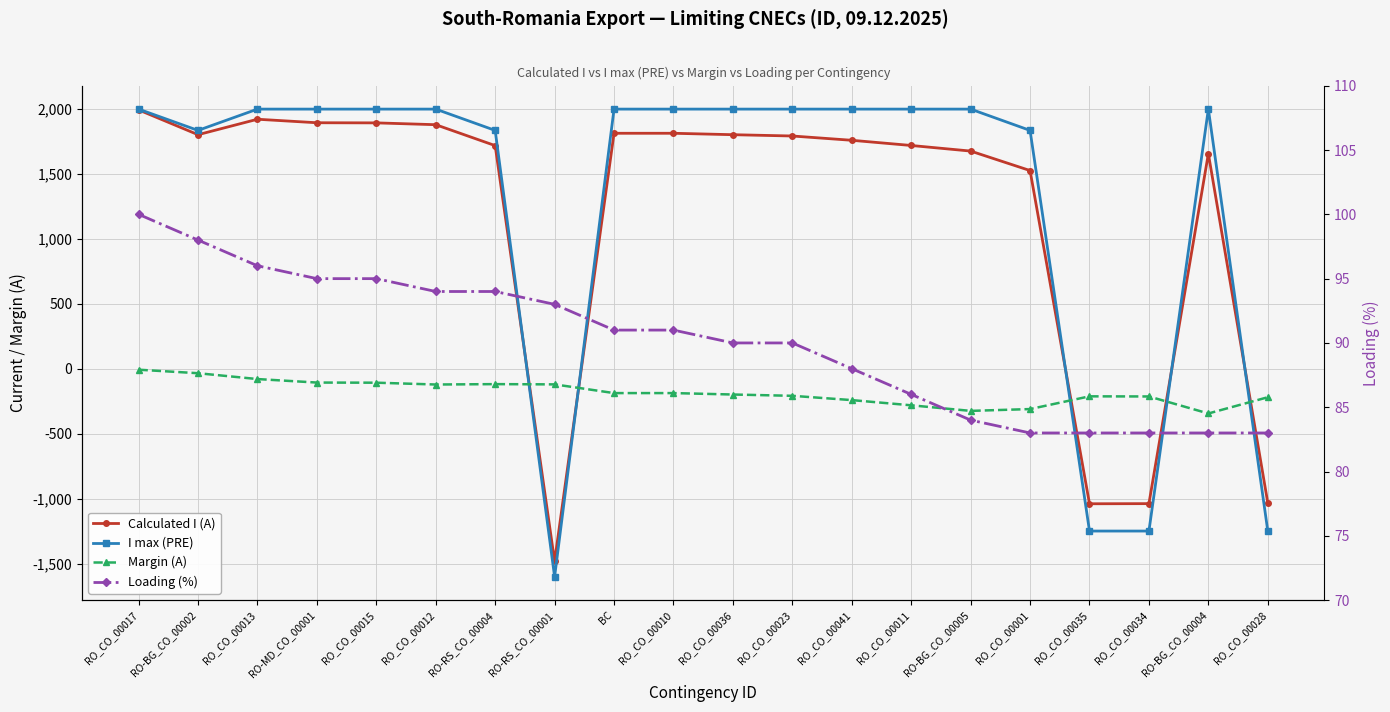

Is the value of Loading (%) at RO_CO_00012 greater than the value of Calculated I (A) at BC?

No